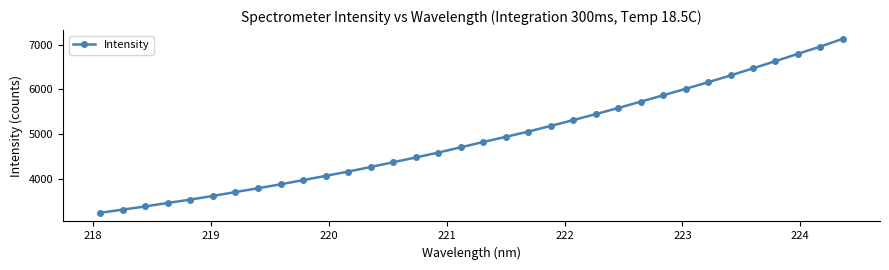

What is the sum of all values?

166795.4